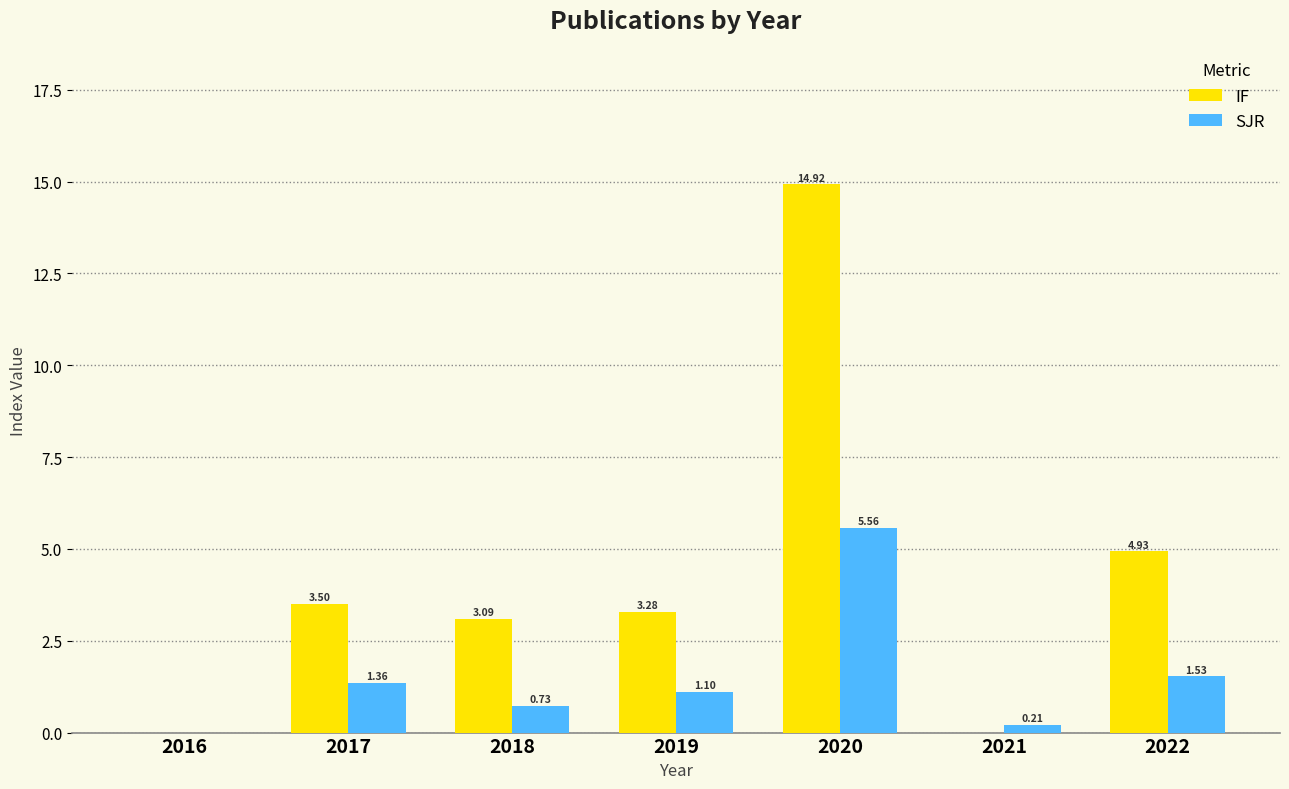

What is the greatest value displayed?

14.9